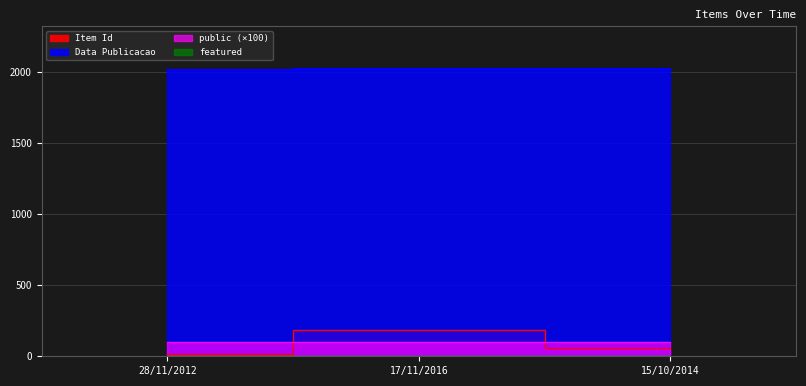

What is the difference between the maximum and second lowest values in the Item Id series?

126